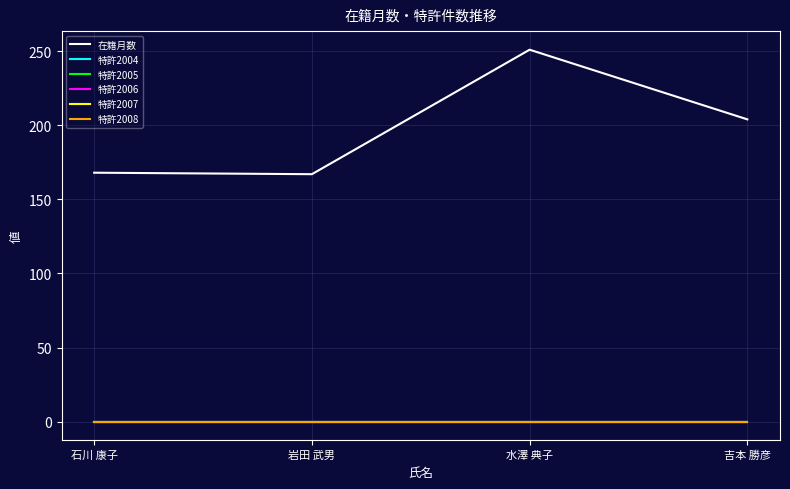

Does the chart have visible grid lines?

Yes